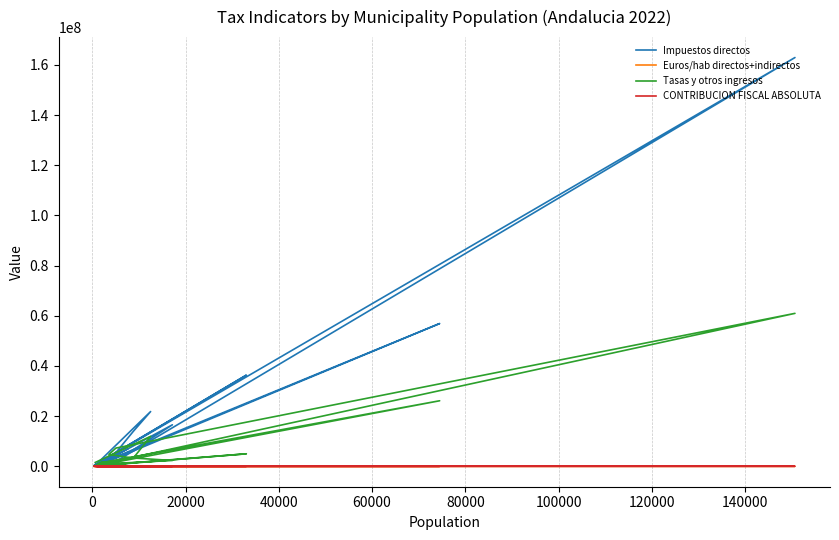

At 20000, list the series in order from largest to smallest.

Impuestos directos, Tasas y otros ingresos, CONTRIBUCION FISCAL ABSOLUTA, Euros/hab directos+indirectos